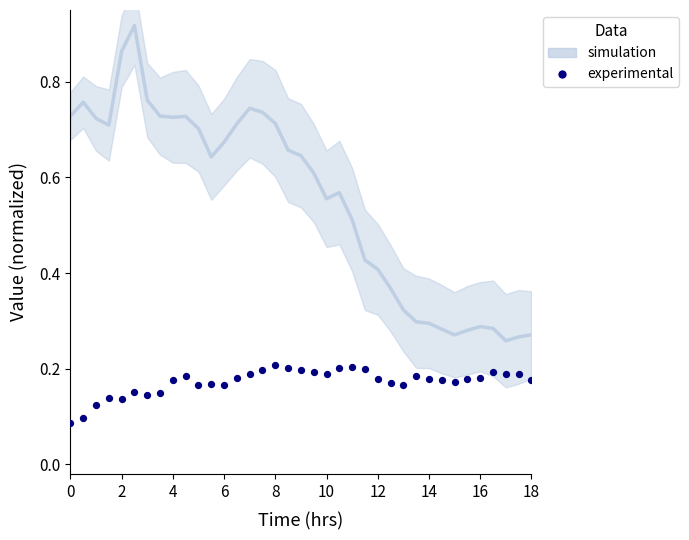

What is the range of X values (max minus min)?

18.0